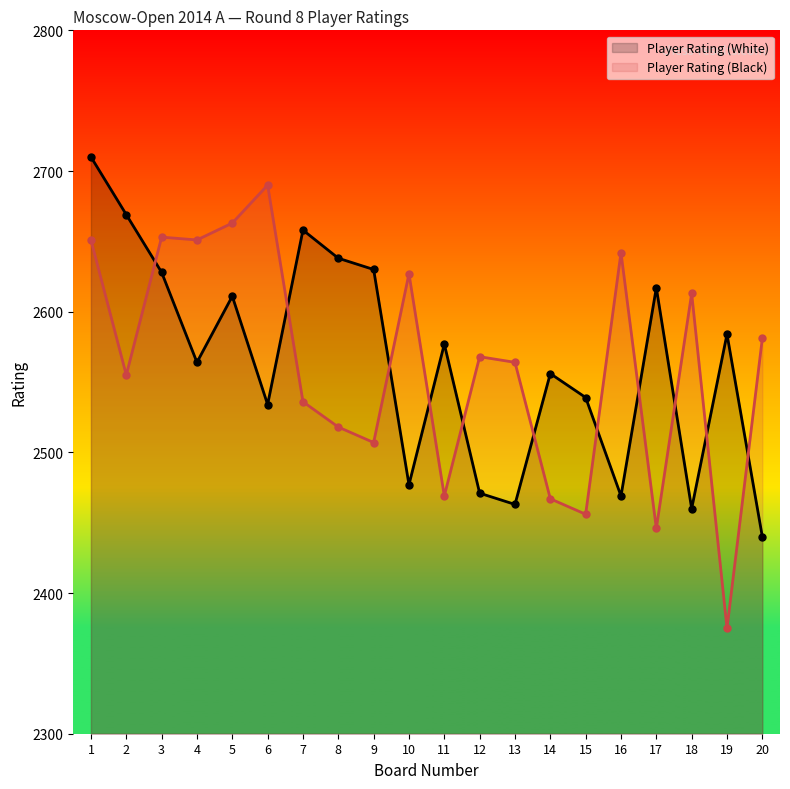

What is the value of the Player Rating (Black) point at the 9th from the left?

2507